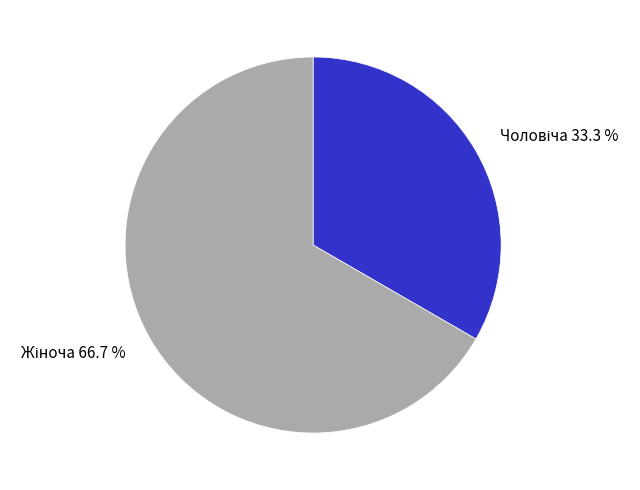

Is there any slice that represents more than half of the pie?

Yes